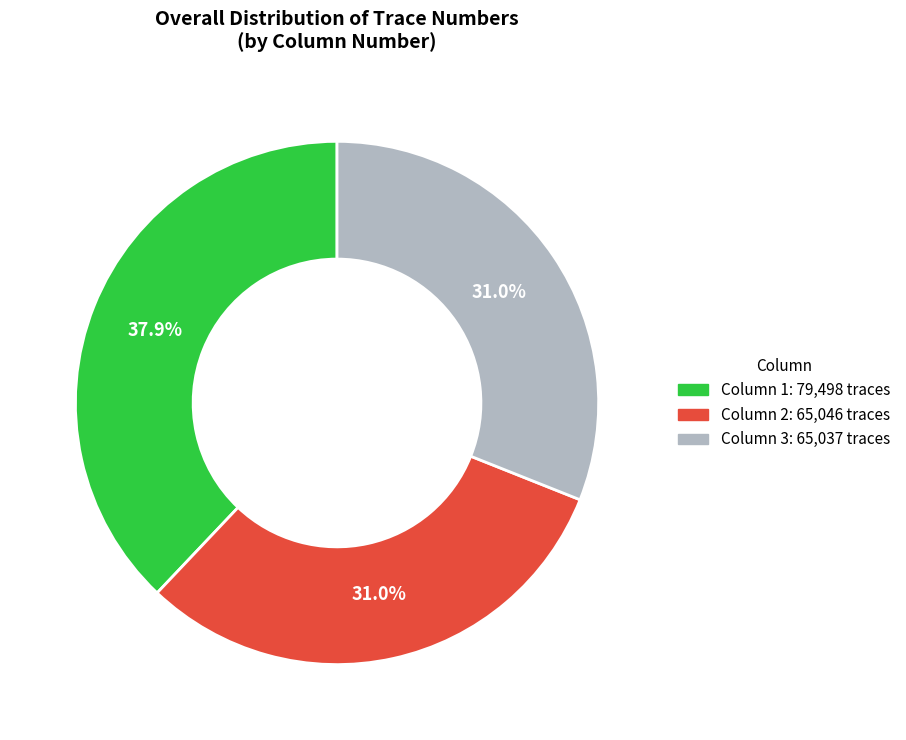

To the nearest percent, what is the average slice percentage?

33%